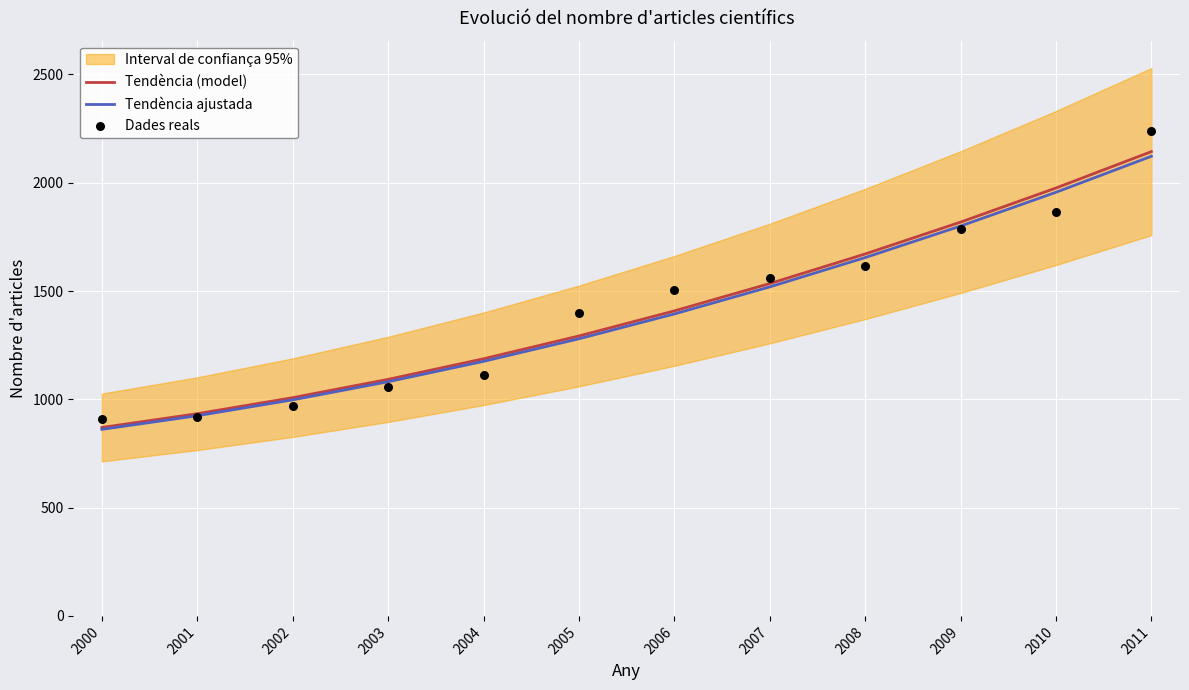

Which series contains the highest Y value?

Dades reals